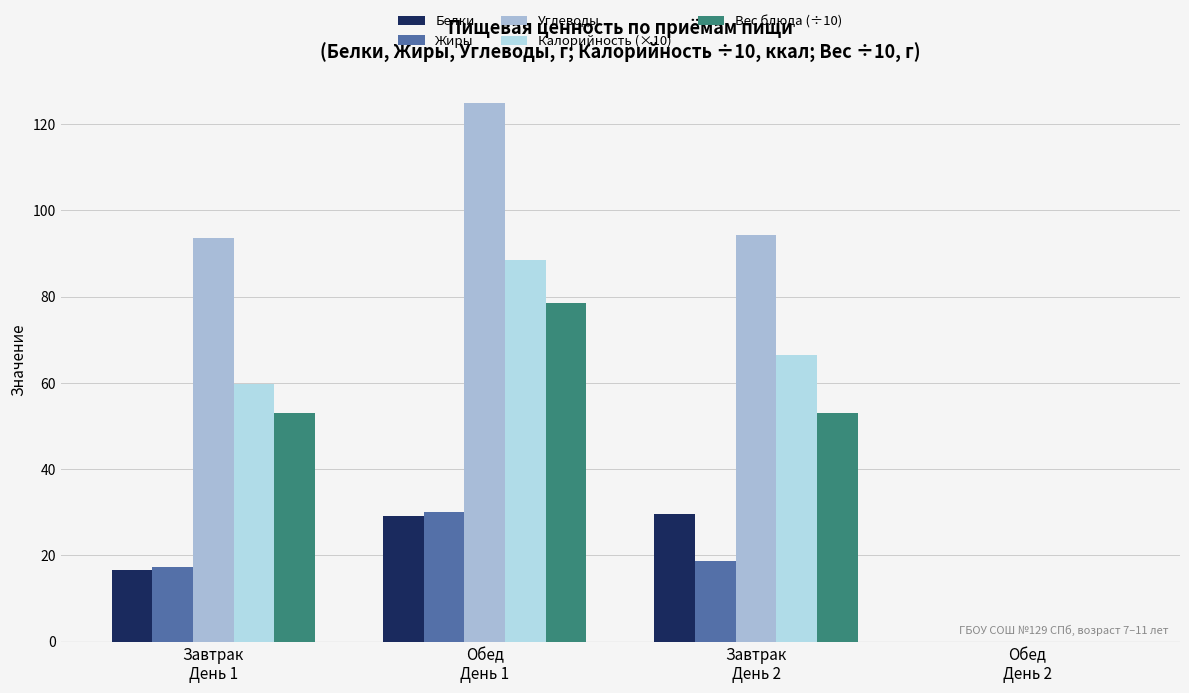

What is the average value of the Вес блюда (÷10) series?

46.1